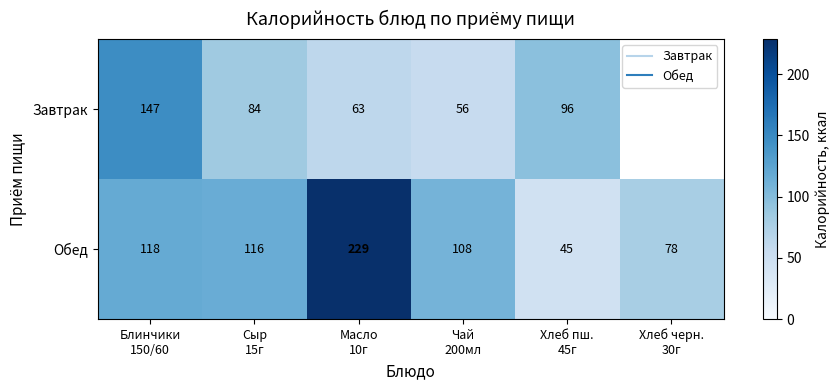

Between Чай 200мл and Хлеб пш. 45г, which series saw the biggest shift?

Обед